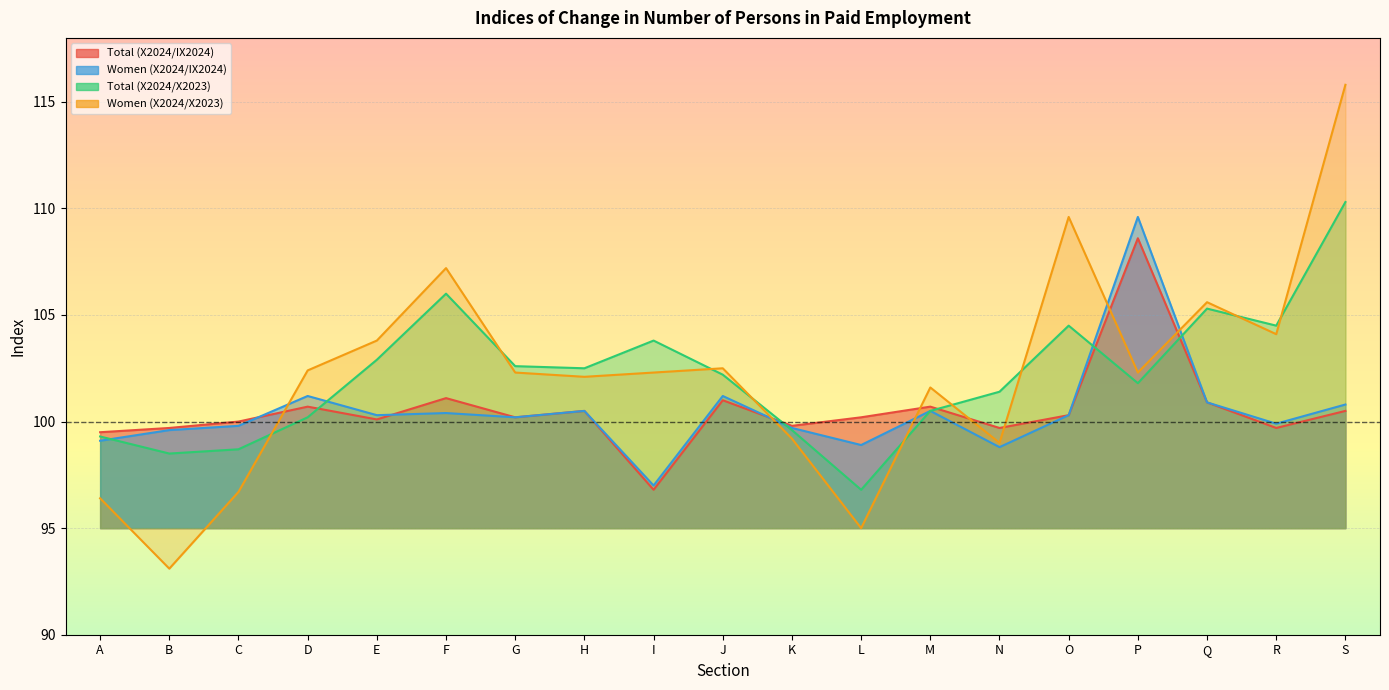

Reading left to right, what are all the values shown in this chart?

Total (X2024/IX2024): 99.5	99.7	100.0	100.7	100.1	101.1	100.2	100.5	96.8	101.0	99.8	100.2	100.7	99.7	100.3	108.6	100.9	99.7	100.5
Women (X2024/IX2024): 99.1	99.6	99.8	101.2	100.3	100.4	100.2	100.5	97.0	101.2	99.7	98.9	100.5	98.8	100.3	109.6	100.9	99.9	100.8
Total (X2024/X2023): 99.3	98.5	98.7	100.2	102.9	106.0	102.6	102.5	103.8	102.2	99.6	96.8	100.5	101.4	104.5	101.8	105.3	104.5	110.3
Women (X2024/X2023): 96.4	93.1	96.7	102.4	103.8	107.2	102.3	102.1	102.3	102.5	99.2	95.0	101.6	99.0	109.6	102.3	105.6	104.1	115.8